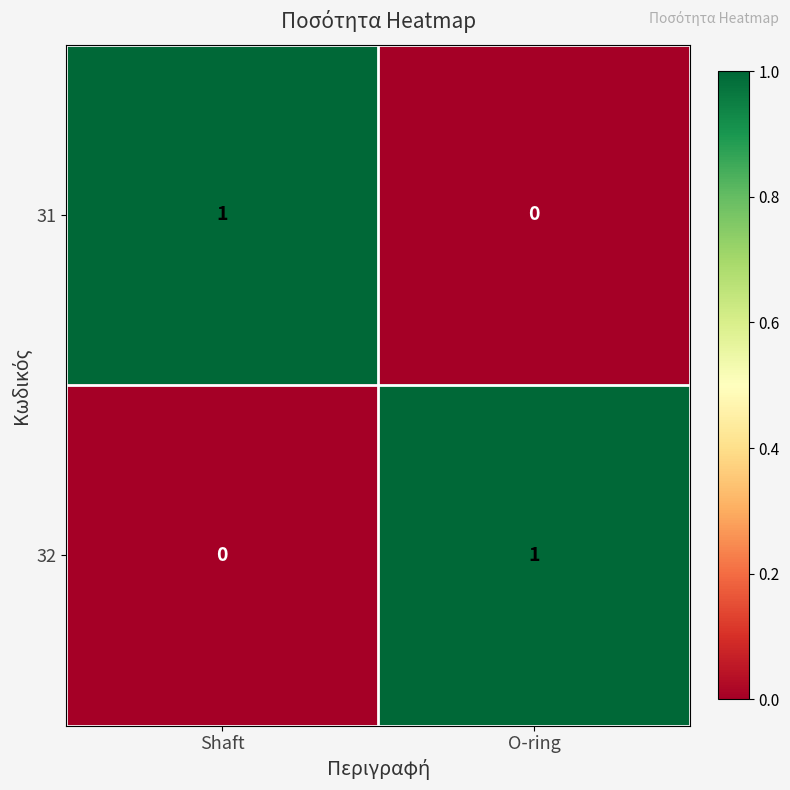

How many data points does each series have?

2